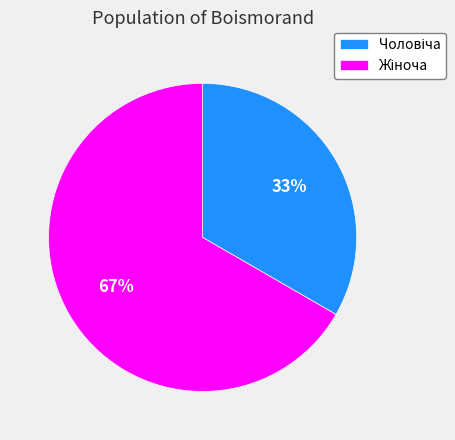

To the nearest percent, what is the average slice percentage?

50%